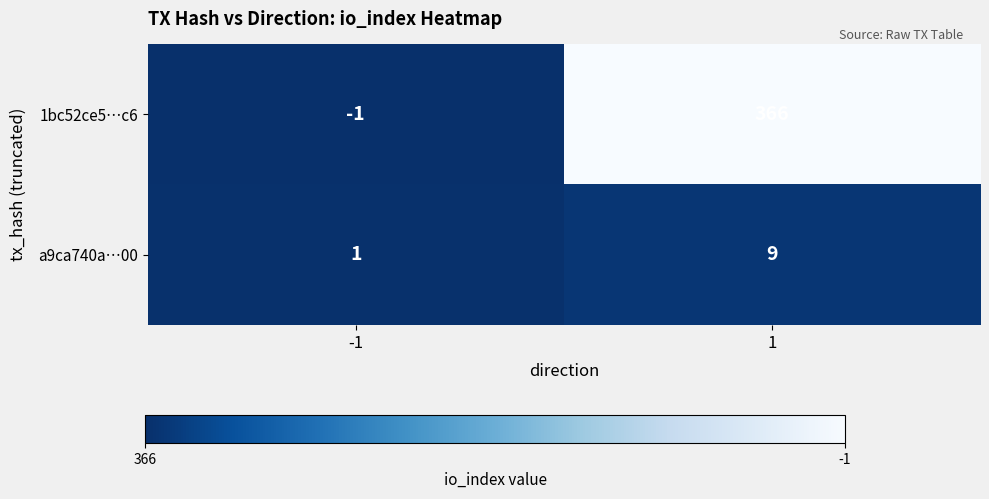

Which series has the largest range (max minus min)?

1bc52ce5…c6